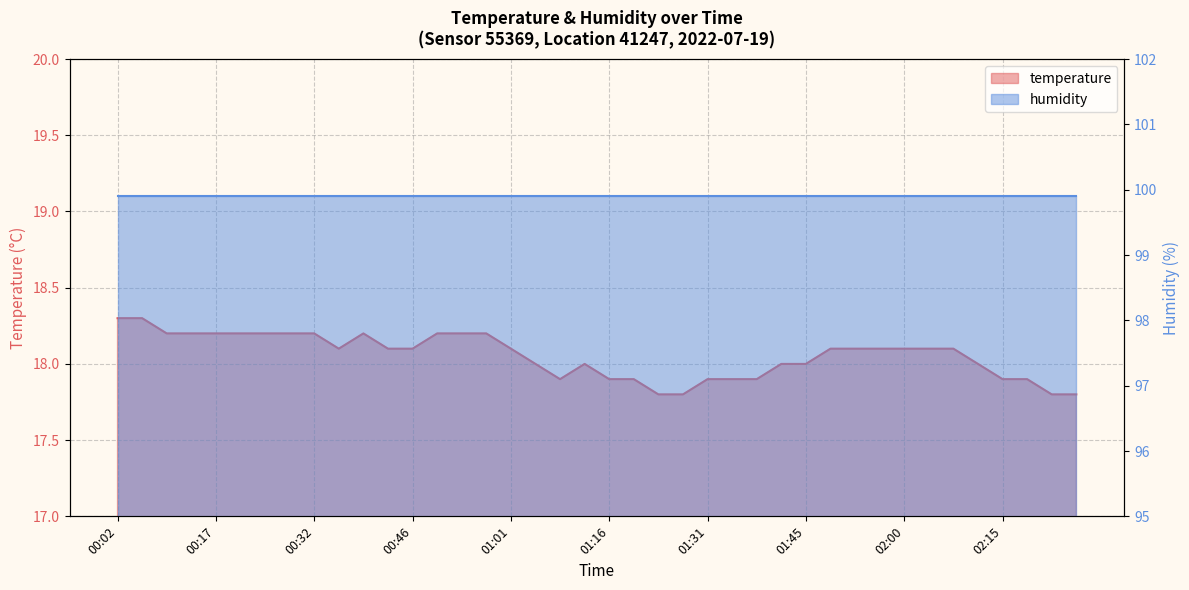

The chart shows a value of 25.6 at 01:05. True or false?

False